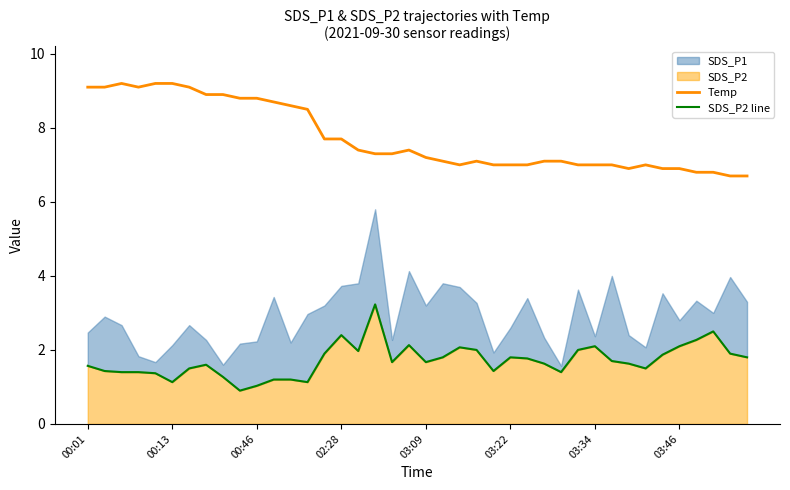

Which series has the largest total across all categories?

Temp